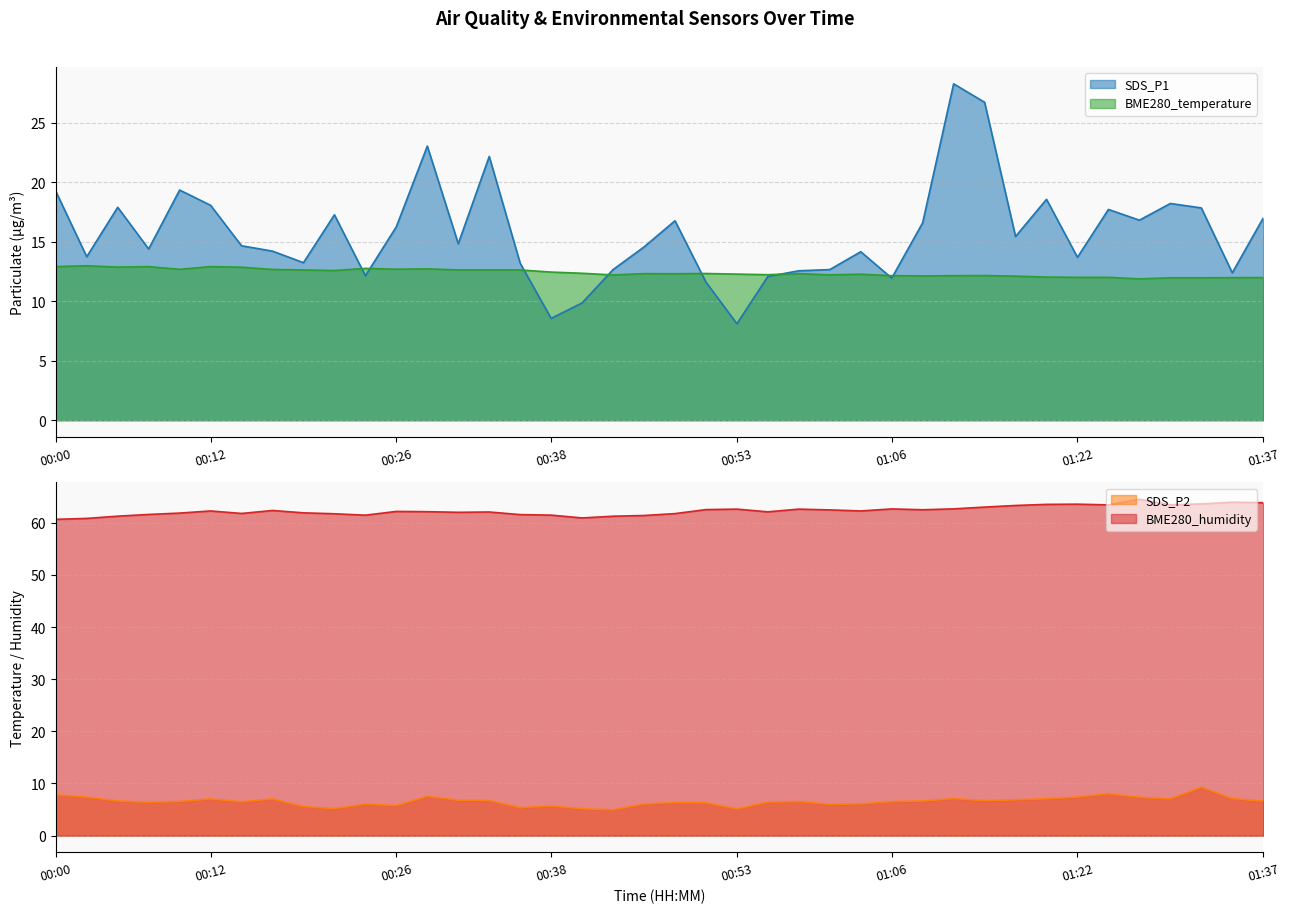

What is the difference between the BME280_temperature values at 00:07 and 00:53?

0.6